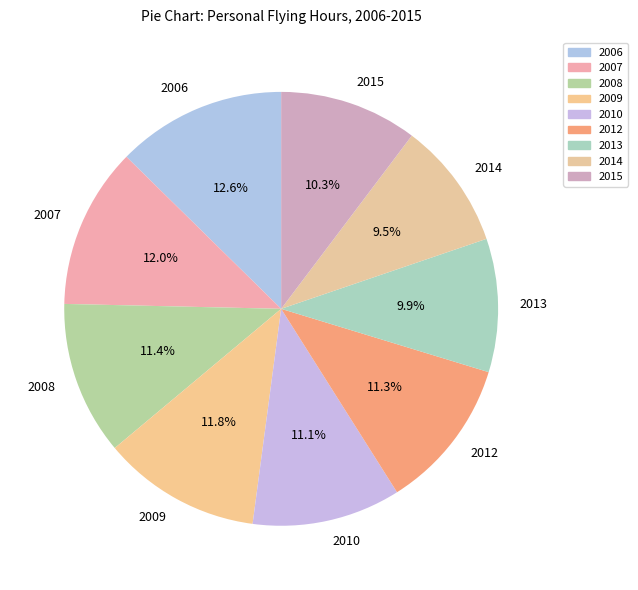

Combined, do 2007 and 2014 account for over 50%?

No